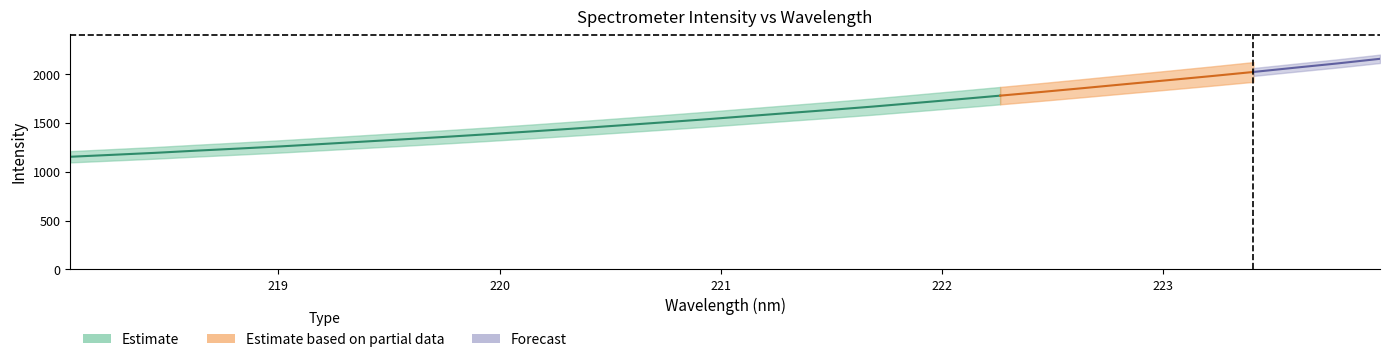

How many data points in x_values are above 221?

16